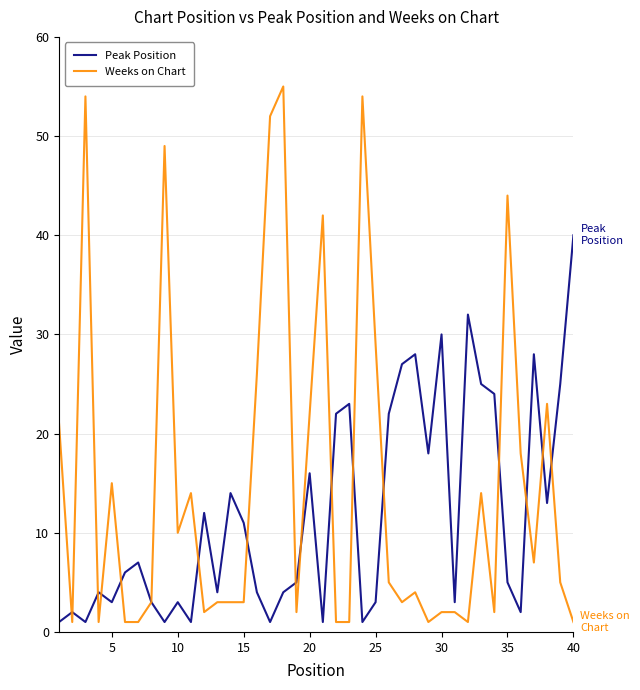

What is the maximum value shown in the chart?

55